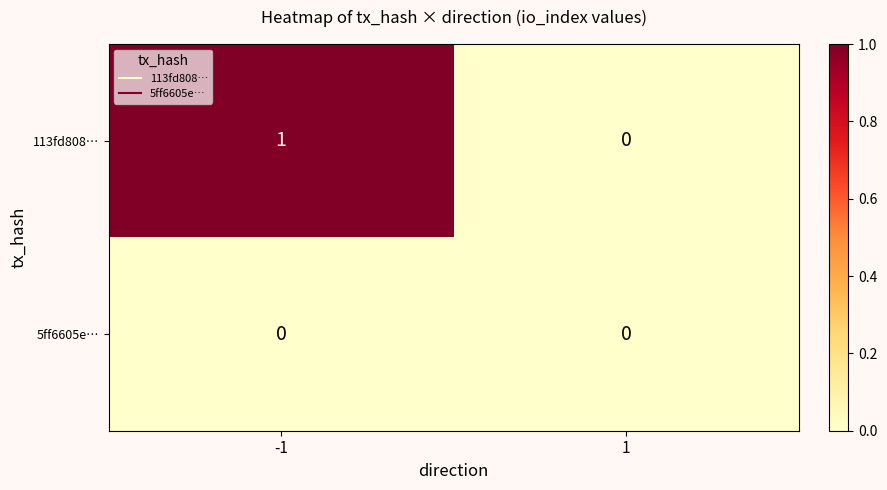

The 5ff6605e… series shows 0 at 1. True or false?

True